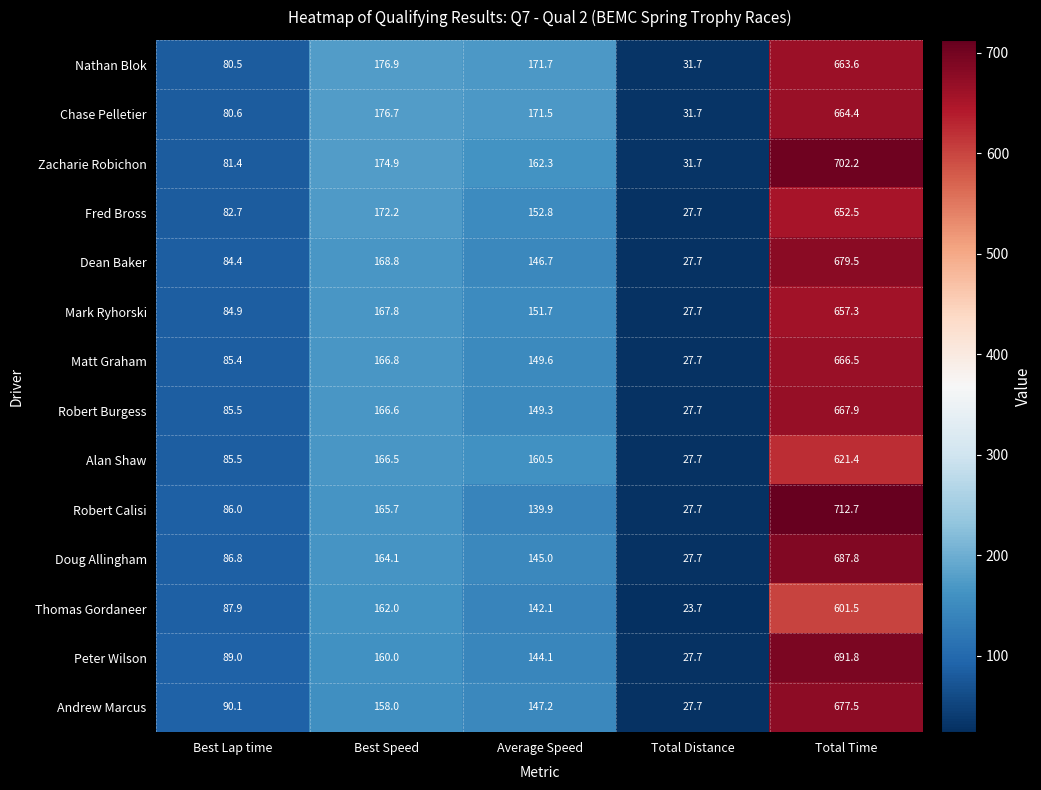

Where is Alan Shaw nearest to the value 324?

Best Speed